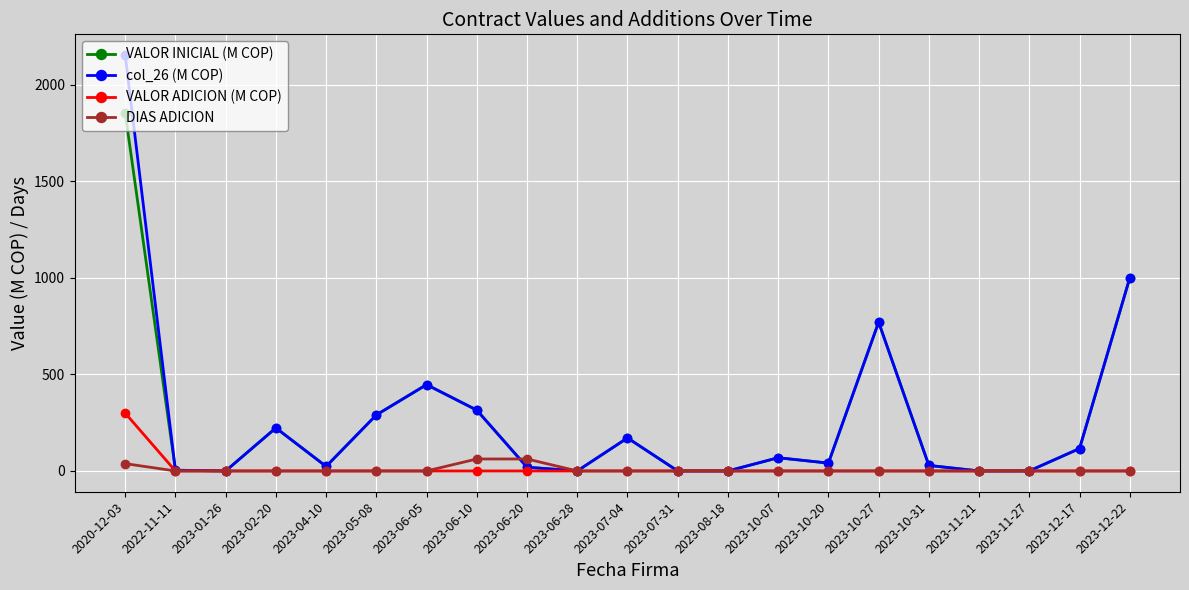

What is the maximum value shown in the chart?

2153.7